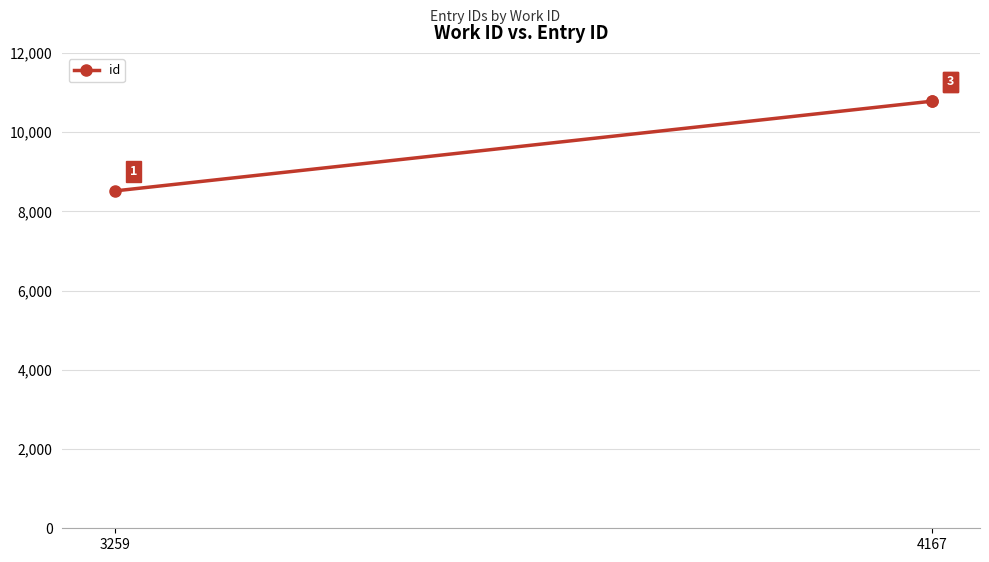

What is the maximum value shown in the chart?

10783